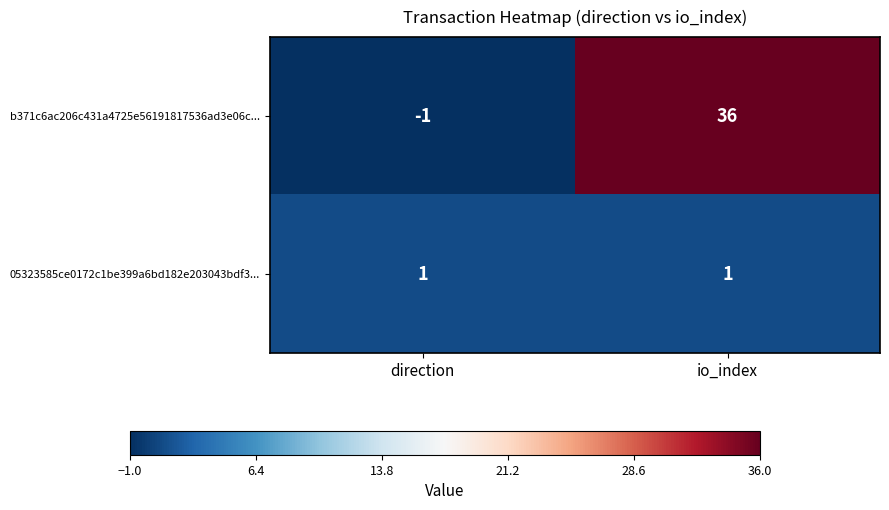

Reading right to left, transcribe all the data shown in this chart.

b371c6ac206c431a4725e56191817536ad3e06c...: 36	-1
05323585ce0172c1be399a6bd182e203043bdf3...: 1	1